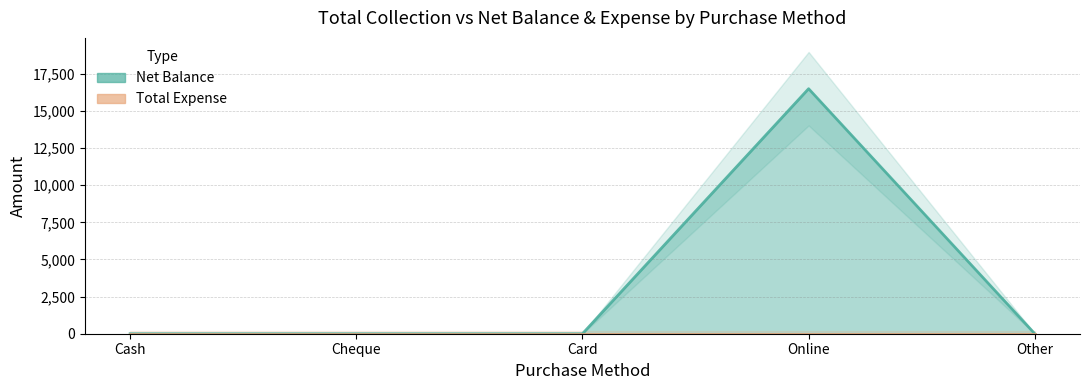

What is the difference between the maximum and minimum values?

16500